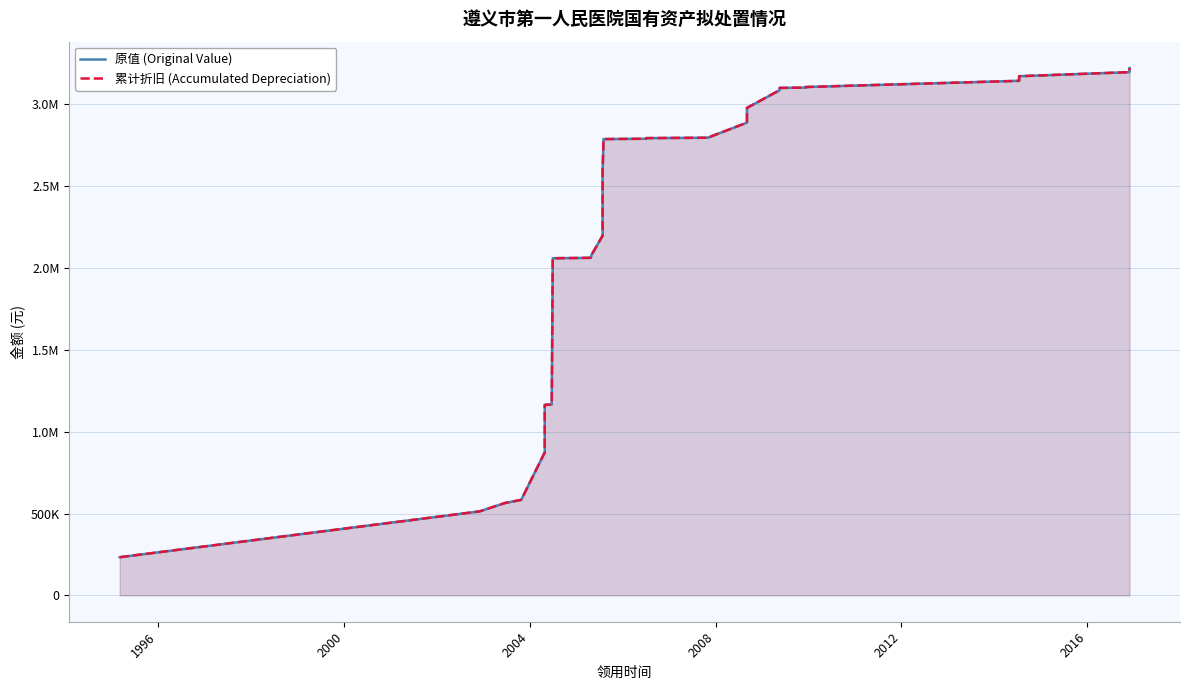

True or false: 原值 (Original Value) and 累计折旧 (Accumulated Depreciation) cross at least once.

False